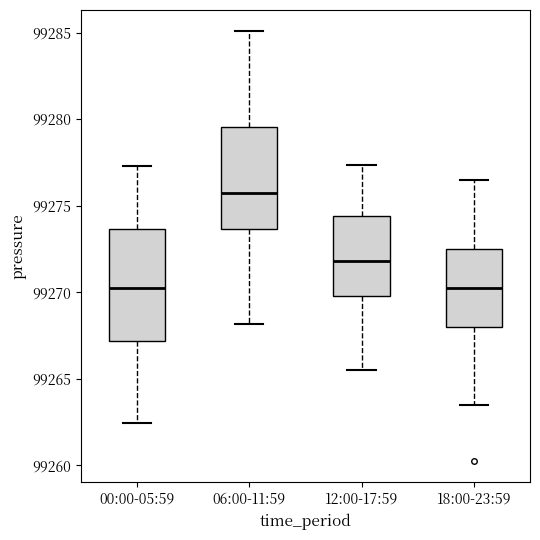

Reading left to right, read every box against the y-axis: the position of its median line, the range the box covers, and the ends of its whiskers. The values are not printed on the chart, so give them approximately, as read against the axis.

00:00-05:59: median 99270.5, box 99267.0 to 99273.5, whiskers 99262.5 to 99277.5
06:00-11:59: median 99275.5, box 99273.5 to 99279.5, whiskers 99268.0 to 99285.0
12:00-17:59: median 99272.0, box 99270.0 to 99274.5, whiskers 99265.5 to 99277.5
18:00-23:59: median 99270.5, box 99268.0 to 99272.5, whiskers 99263.5 to 99276.5